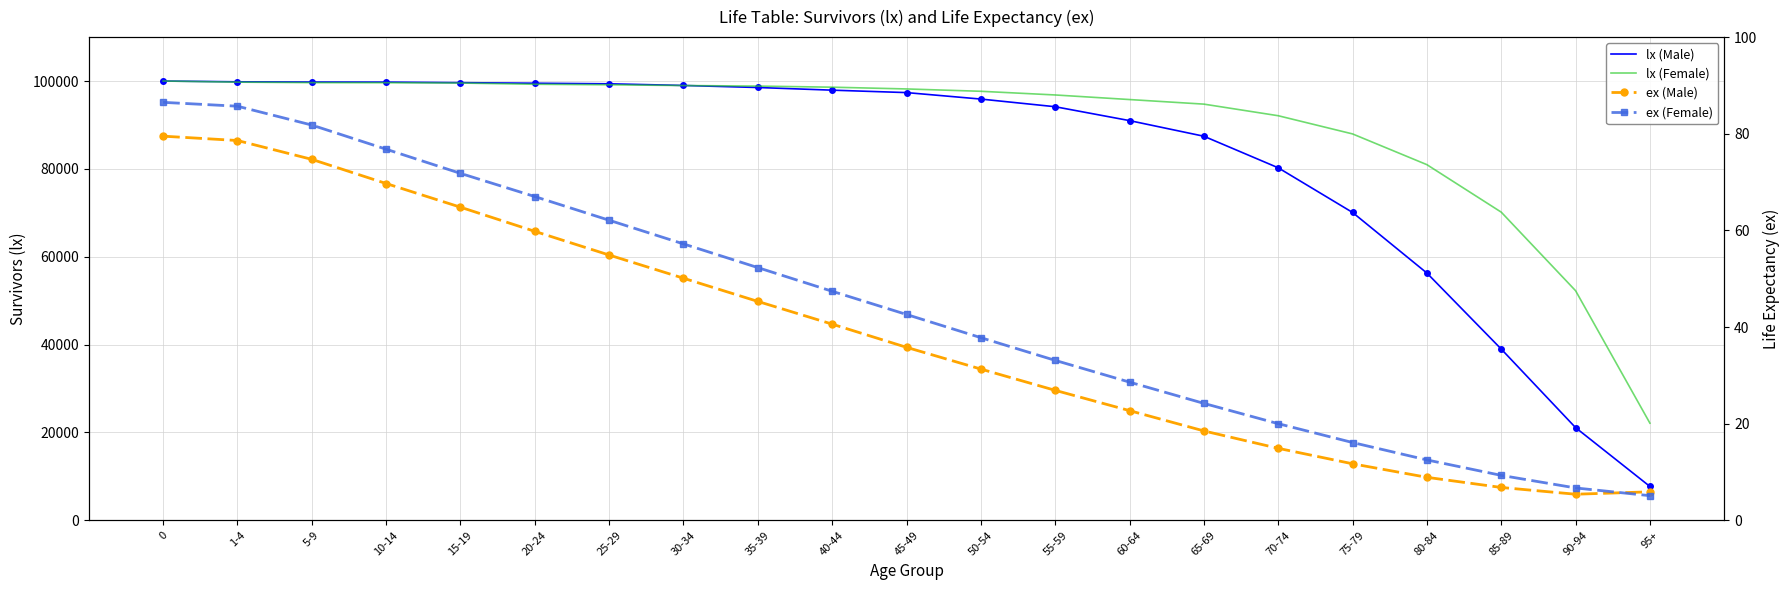

Which series has the widest spread of values?

lx (Male)